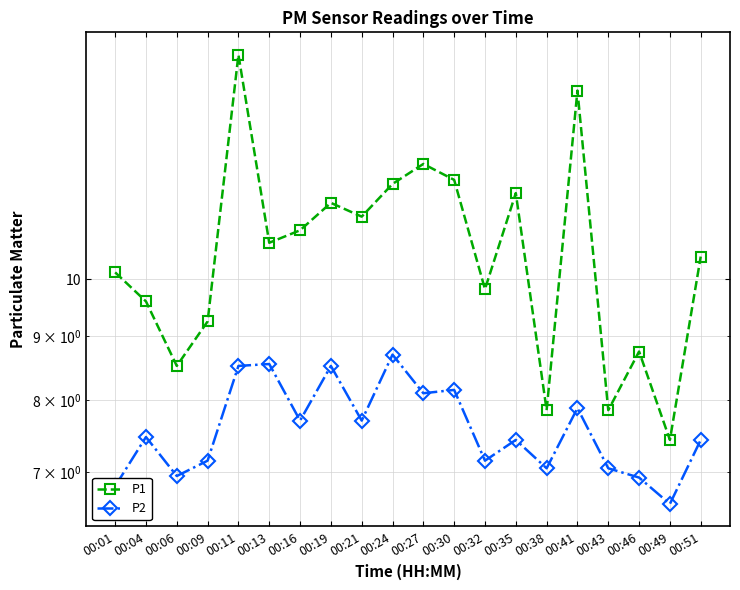

At which label is P1 closest to 11?

00:16